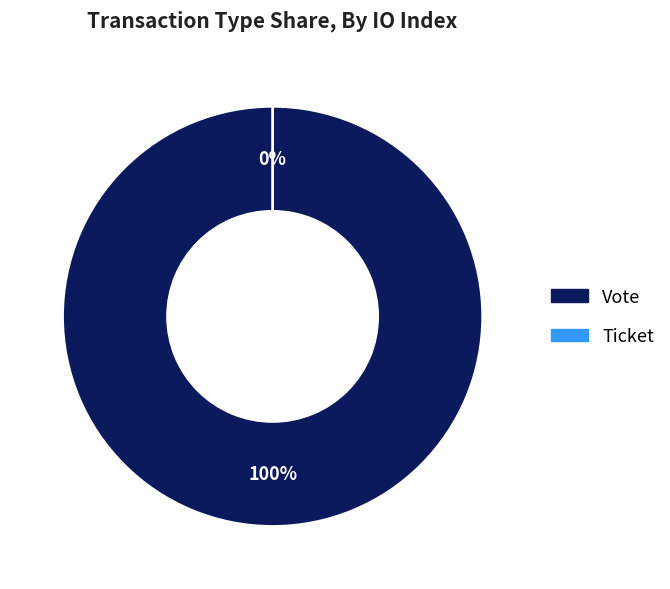

How many segments does this pie chart have?

2